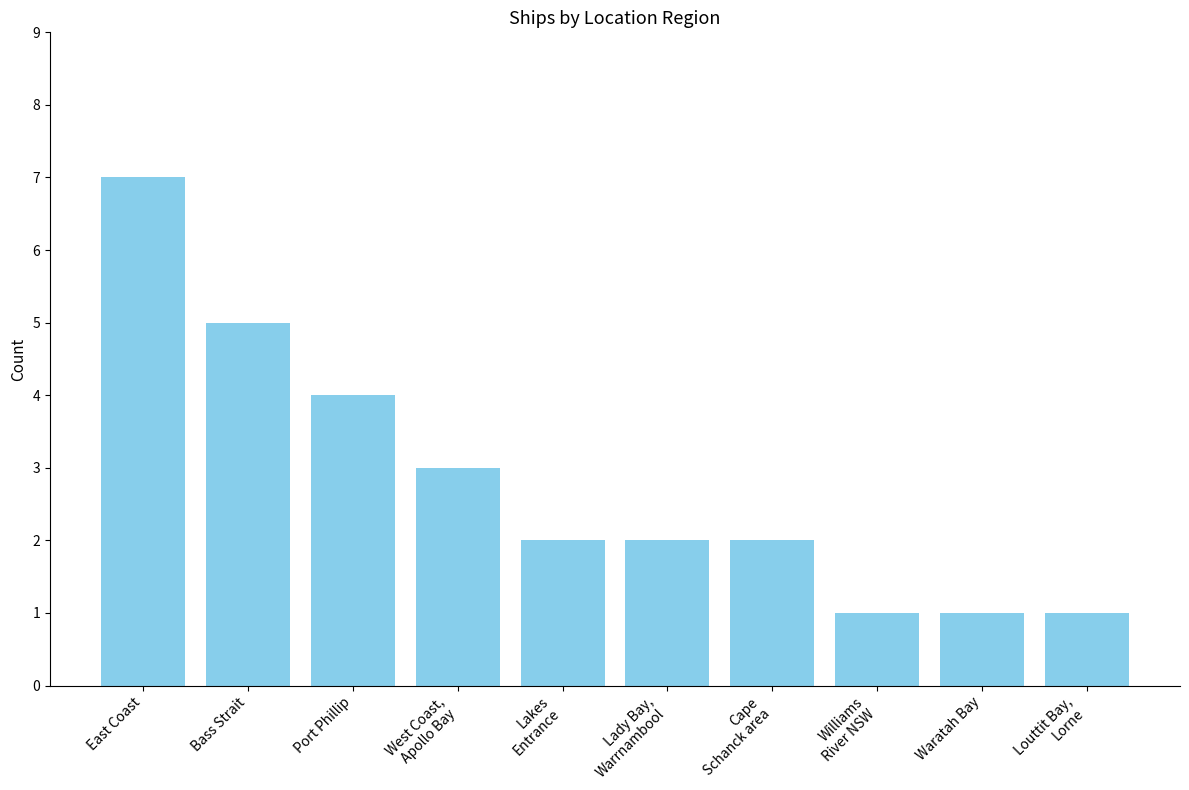

The chart shows a value of 7 at East Coast. True or false?

True